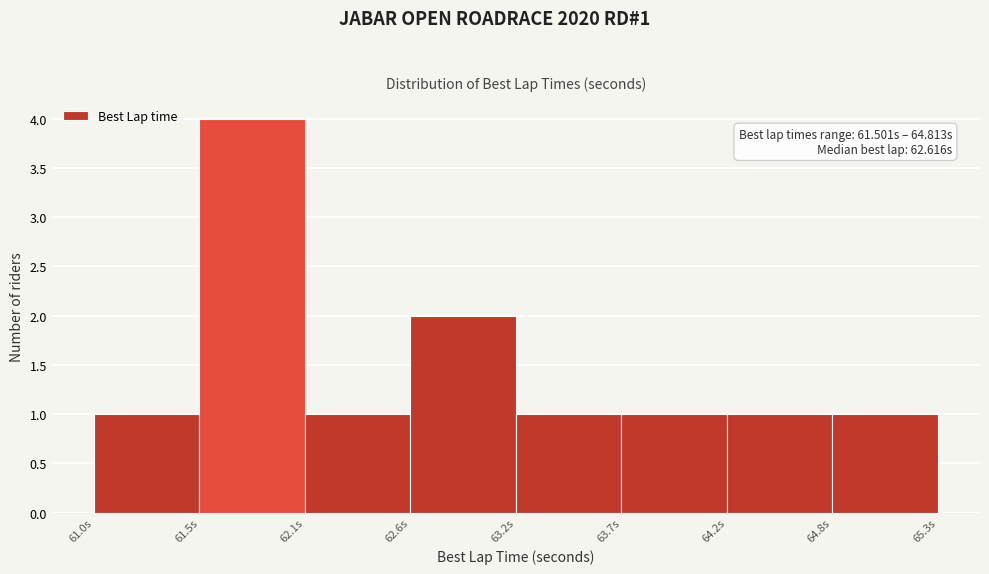

Over which range of the x-axis is the bar tallest?

61.5 to 62.1